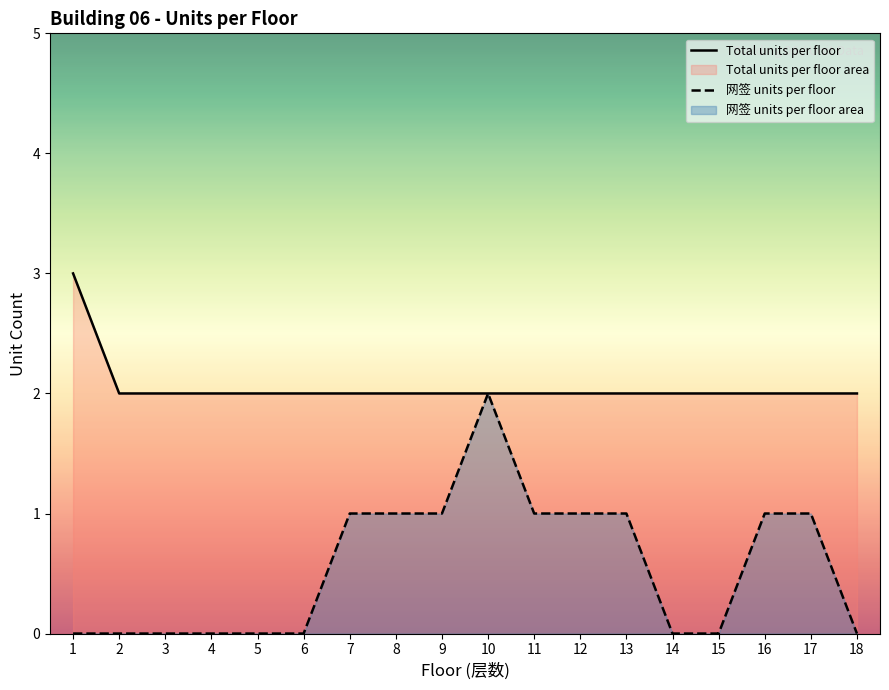

How many distinct data groups are displayed?

2